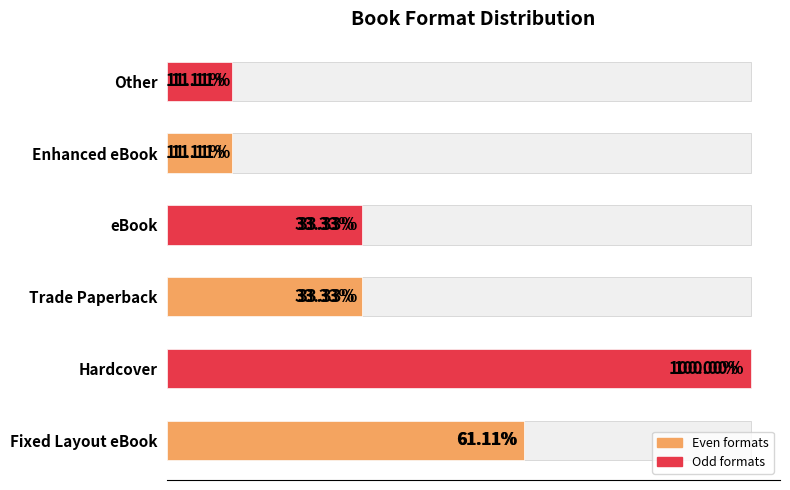

How many data points does each series have?

6